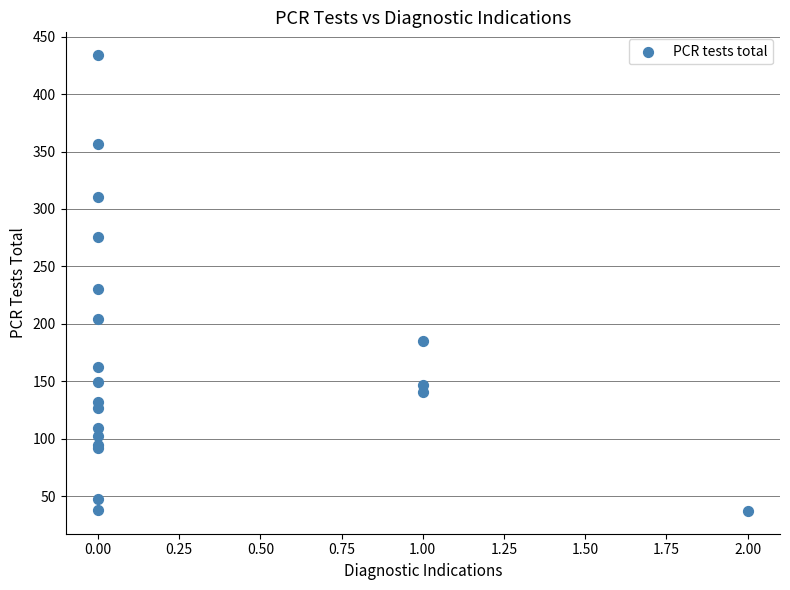

What Y value in the scatter plot is closest to 235?

230